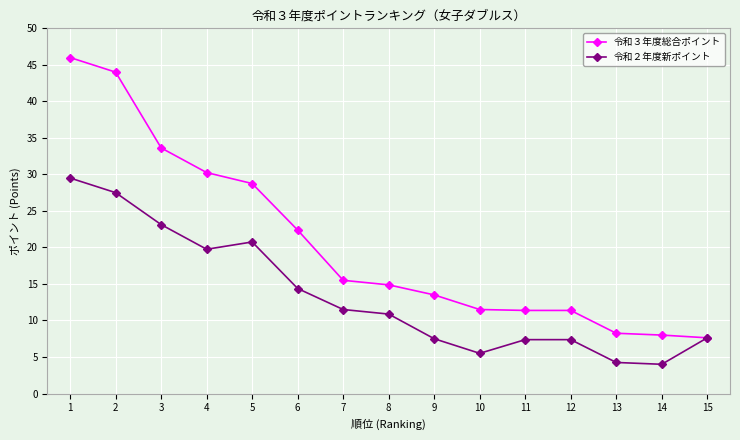

What is the total value across all series at 11?

18.8